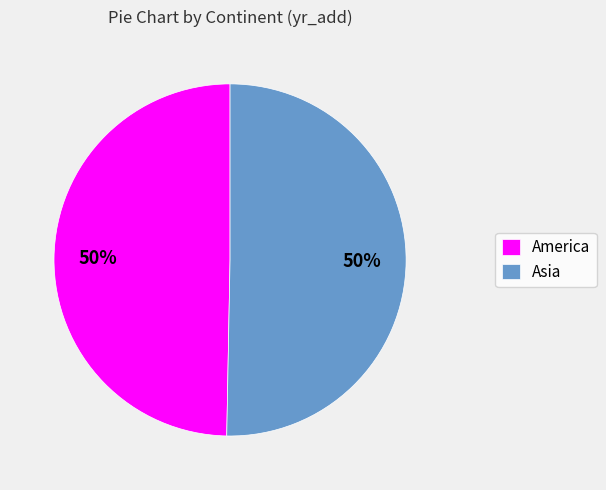

What percentage is the Asia slice, to the nearest percent?

50%